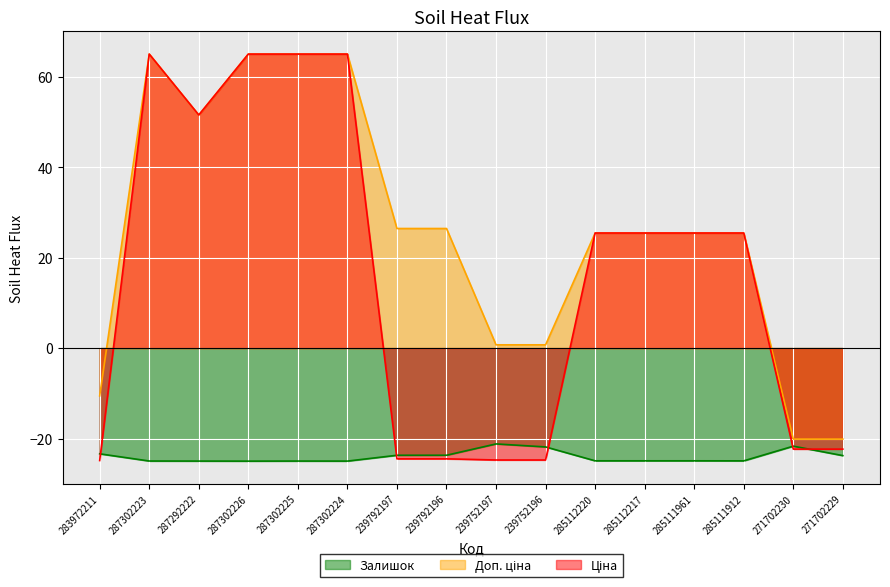

At which label is Ціна closest to 20?

285112220